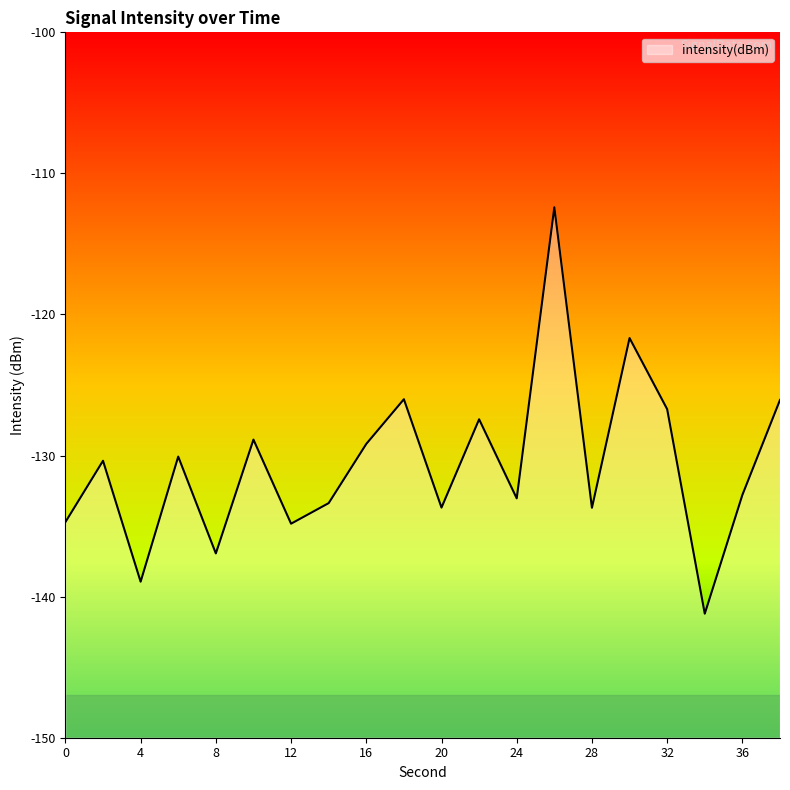

The value at 28 is -133.7. True or false?

True